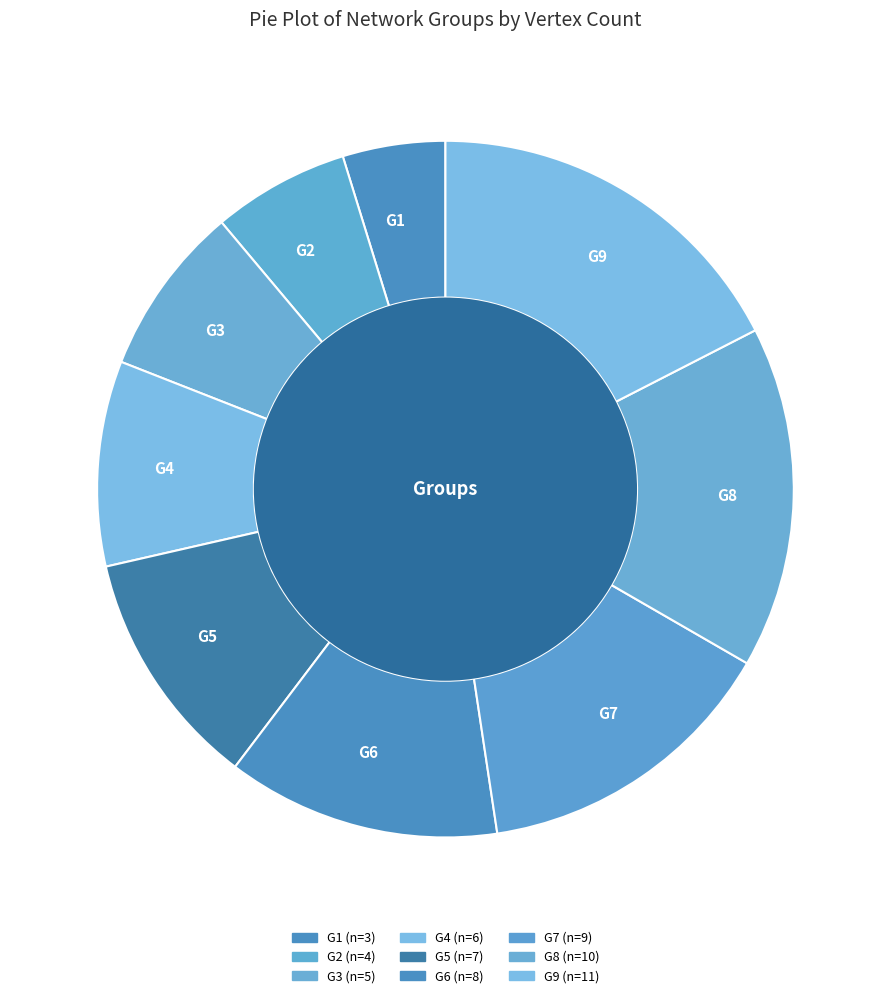

What is the largest slice in the pie chart?

G9